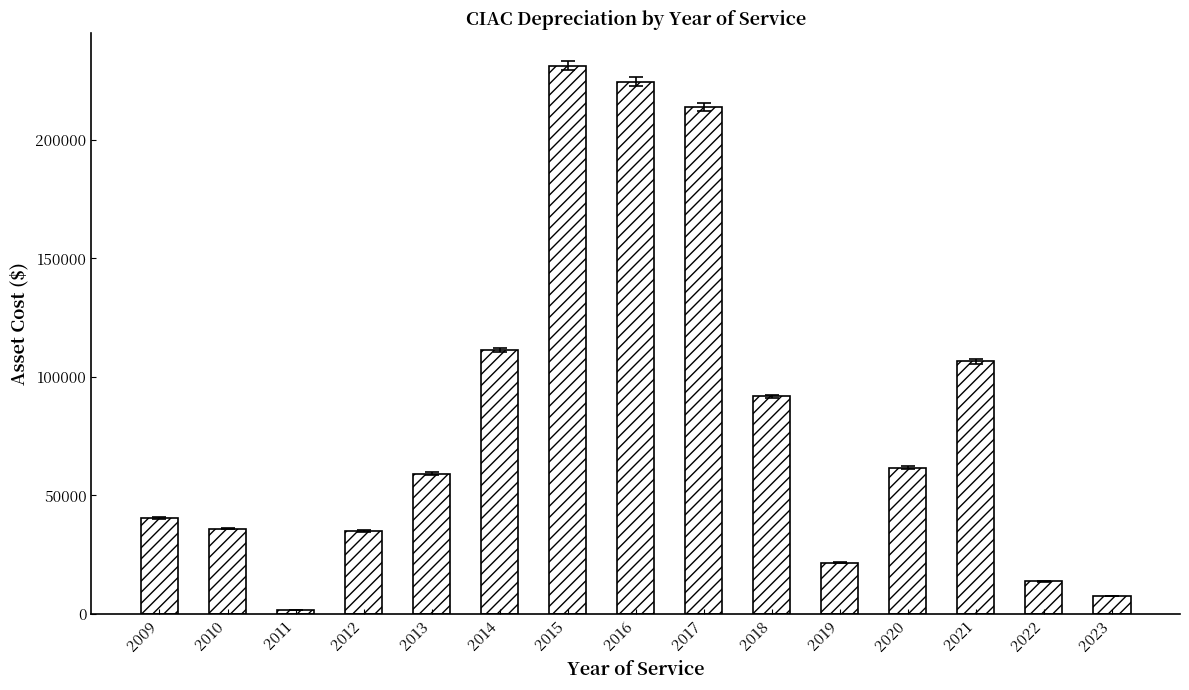

What is the difference between the maximum and second lowest values?

223811.0